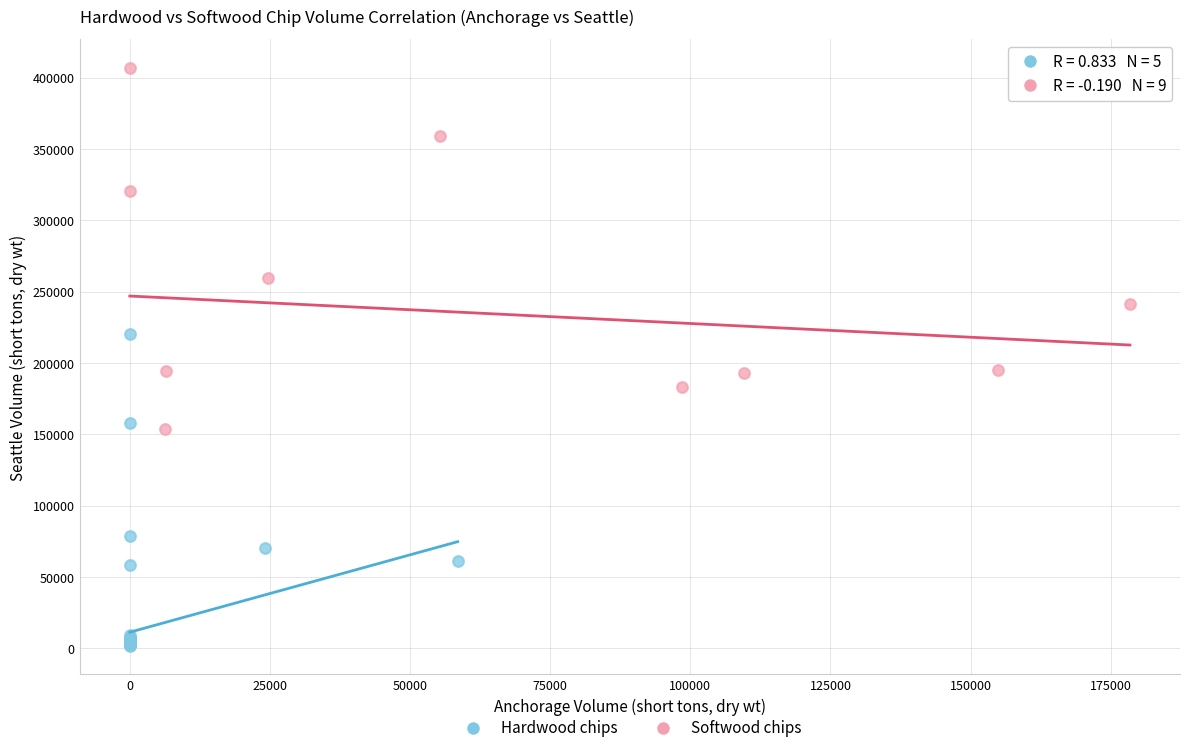

Which series contains the lowest Y value?

Hardwood chips